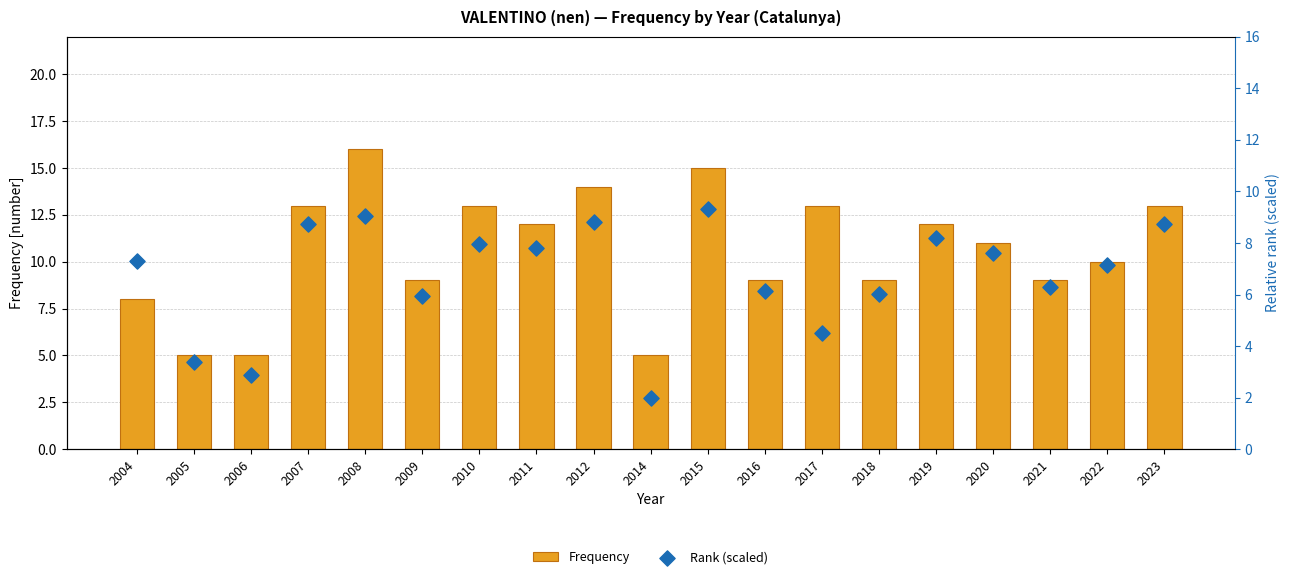

At how many categories does at least one series exceed 15?

1